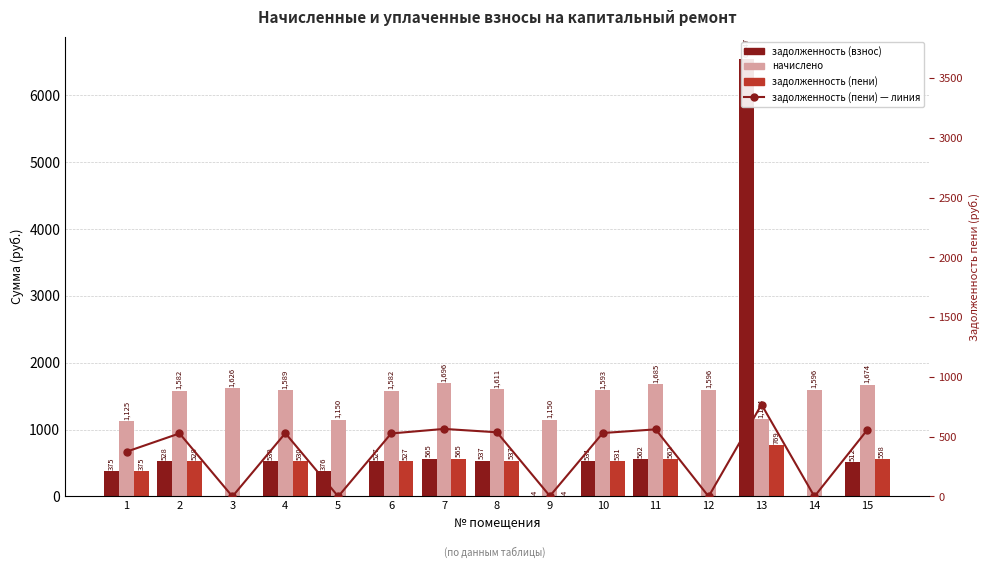

How many values in задолженность (пени) are above zero?

11